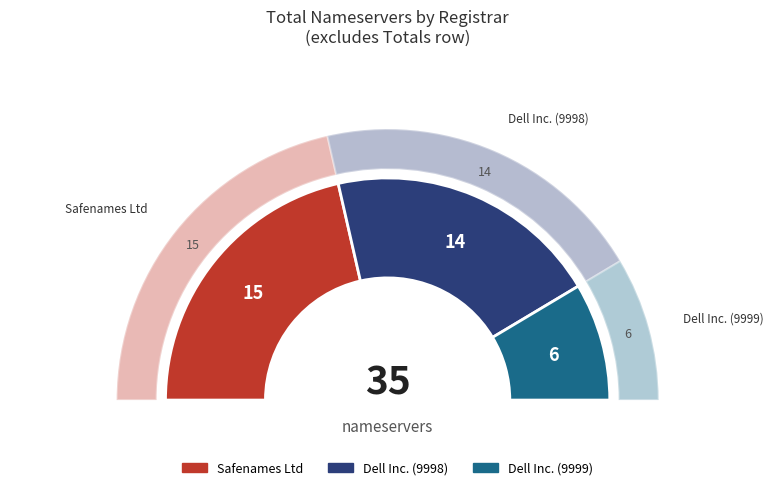

Does any single category account for the majority?

No